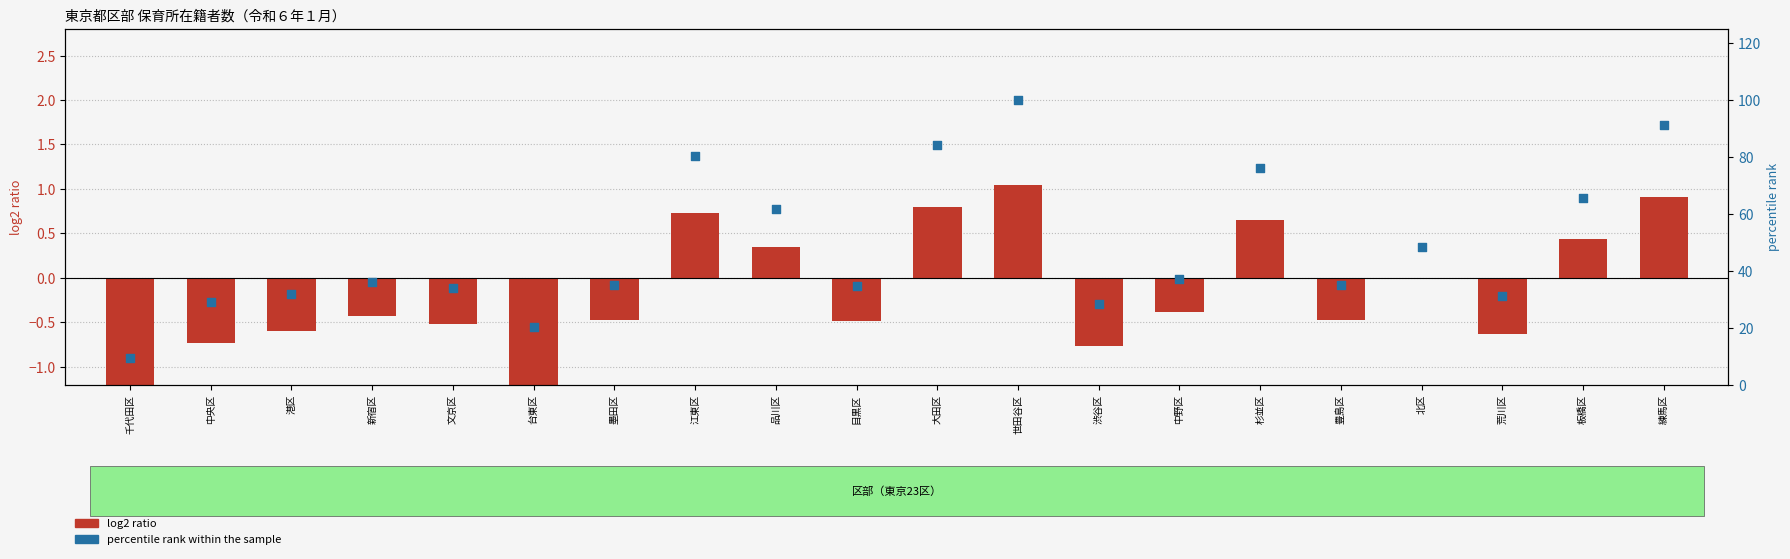

What are all the series names shown in the legend?

log2 ratio, percentile rank within the sample